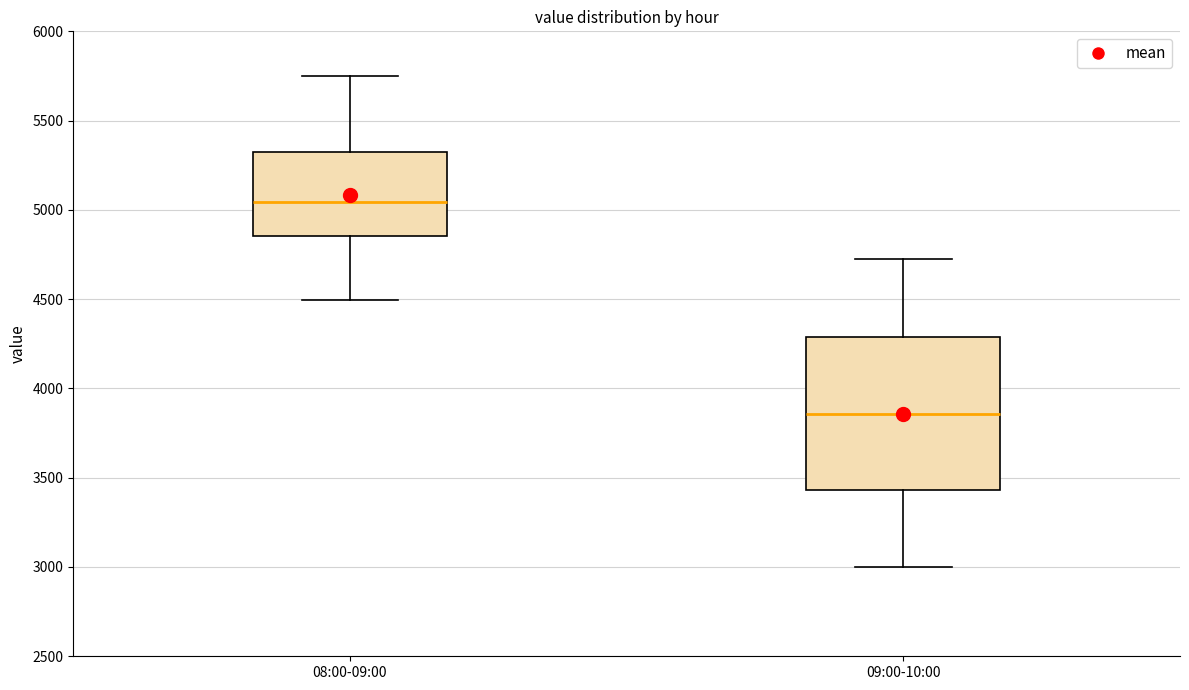

Which box has the lowest median line?

09:00-10:00